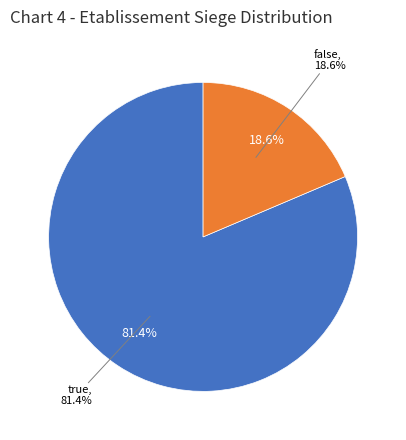

Does true account for over 50% of the chart?

Yes